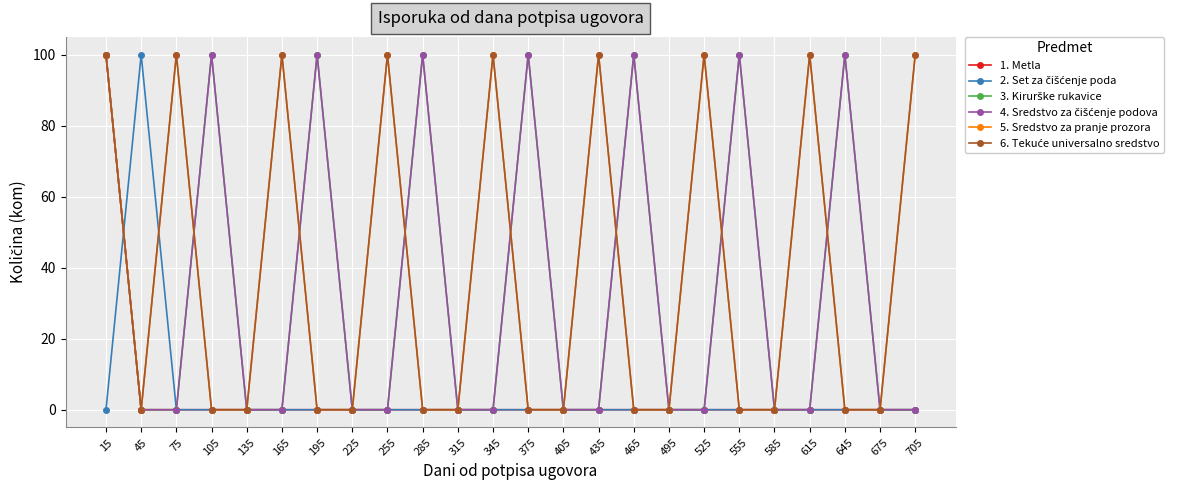

What is the greatest value displayed?

100